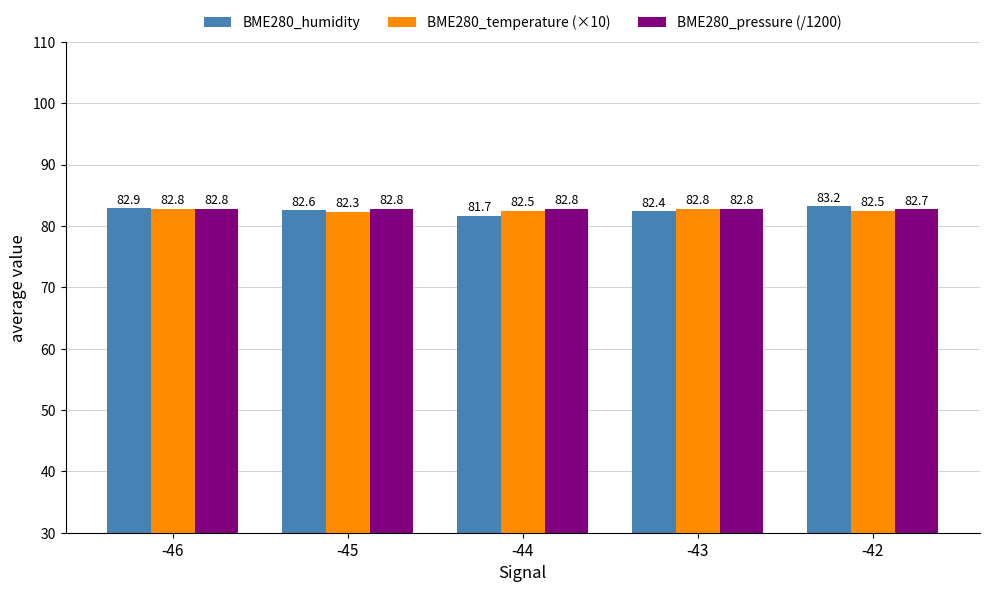

What is the average value of the BME280_temperature (×10) series?

82.6